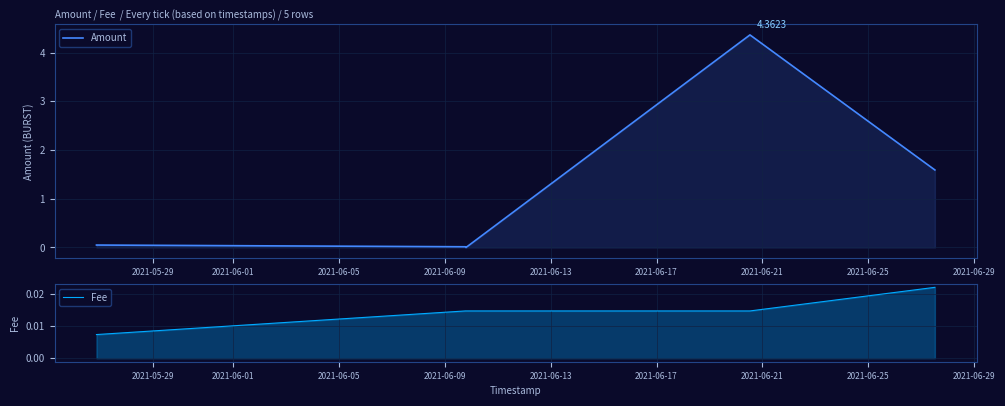

Reading right to left, transcribe all the data shown in this chart.

Amount: 1.6	4.4	0.0	0.0	0.1
Fee: 0.0	0.0	0.0	0.0	0.0